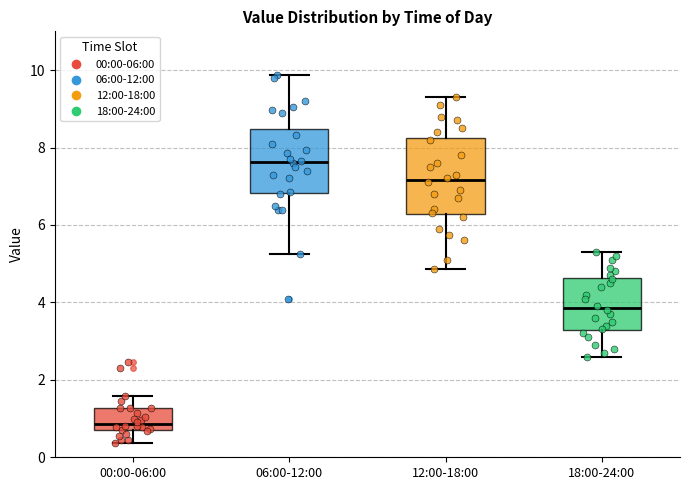

Reading left to right, transcribe this box plot: for each box, give where its median line is, the range the box spans, and where its two whiskers end, as read against the y-axis. The values are not printed on the chart, so give them approximately, as read against the axis.

00:00-06:00: median 0.8, box 0.6 to 1.2, whiskers 0.4 to 1.6
06:00-12:00: median 7.6, box 6.8 to 8.4, whiskers 5.2 to 9.8
12:00-18:00: median 7.2, box 6.2 to 8.2, whiskers 4.8 to 9.4
18:00-24:00: median 3.8, box 3.2 to 4.6, whiskers 2.6 to 5.4